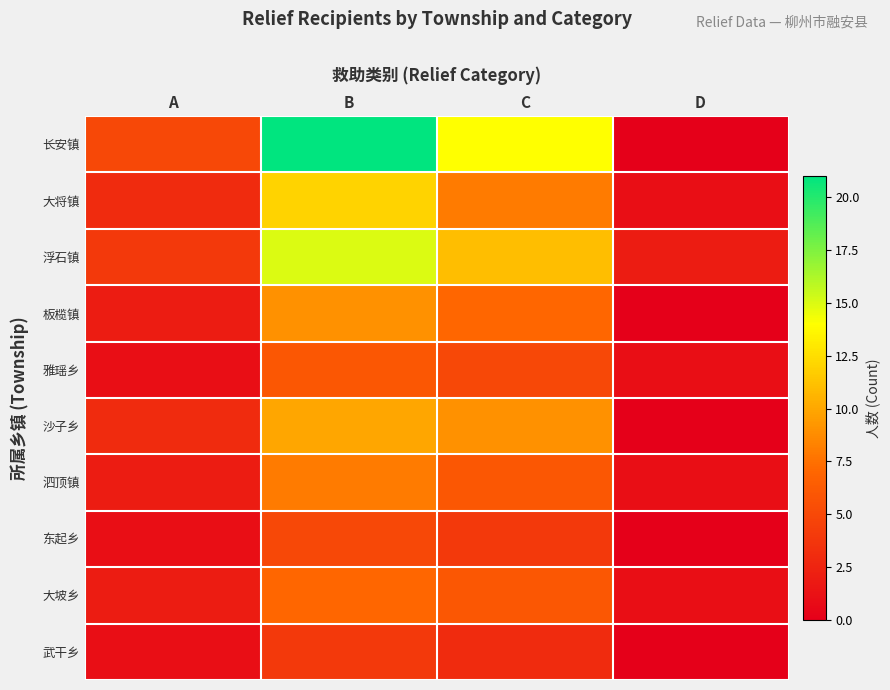

What is the total value across all series at A?

24